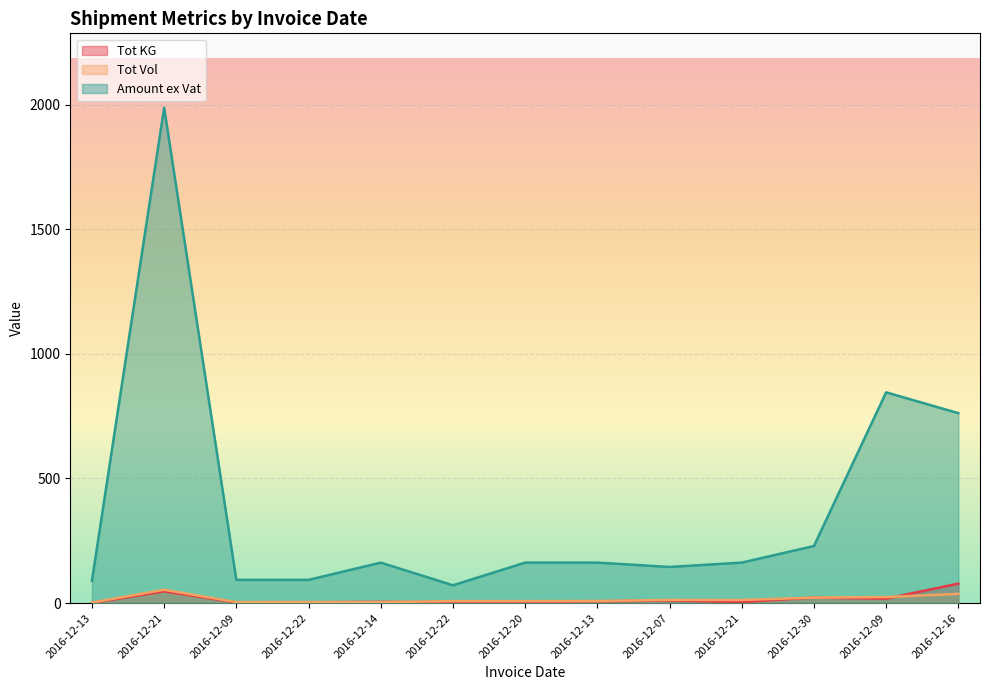

At which category is the sum across all series the highest?

2016-12-21